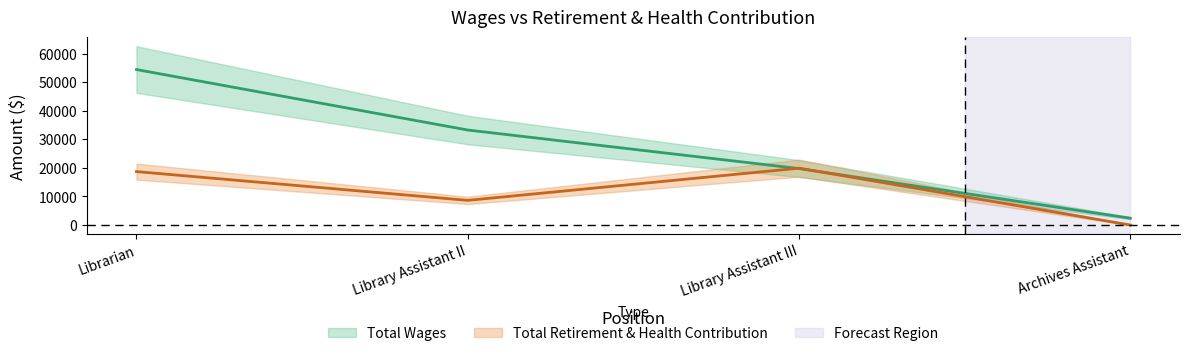

After their last crossing, which series has the higher values: Total Wages or Total Retirement & Health Contribution?

Total Wages